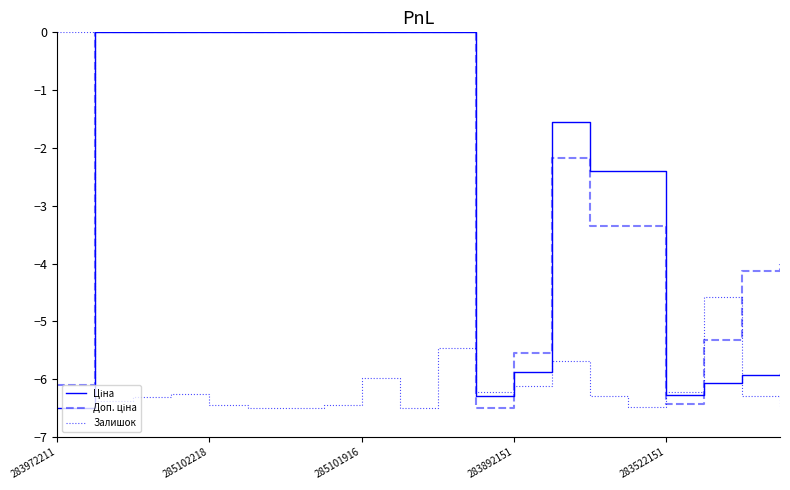

What is the minimum value shown in the chart?

-6.5